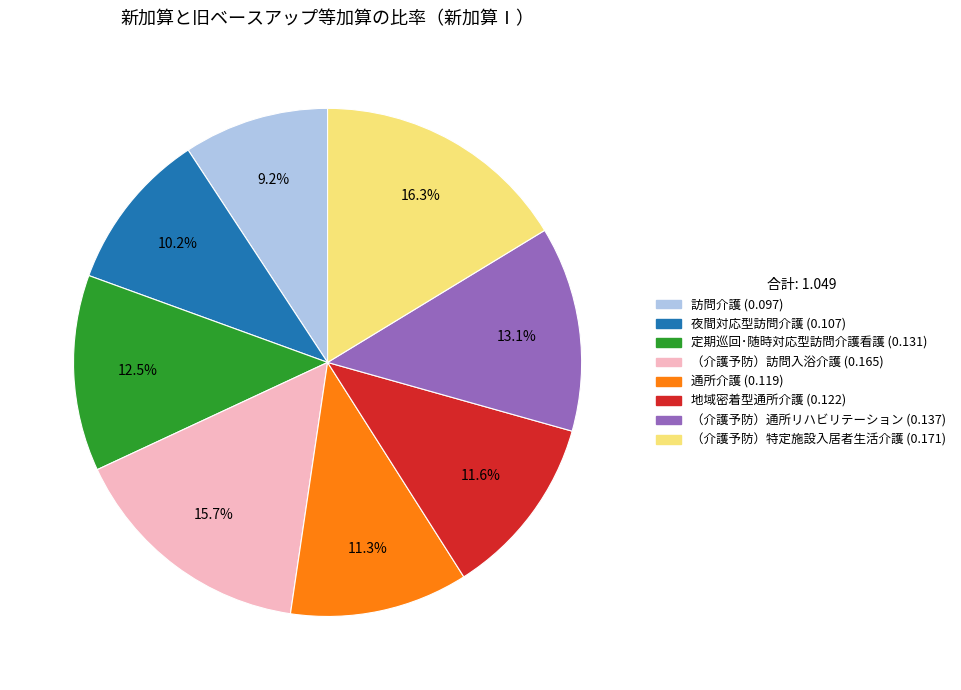

Does （介護予防）訪問入浴介護 account for over 50% of the chart?

No